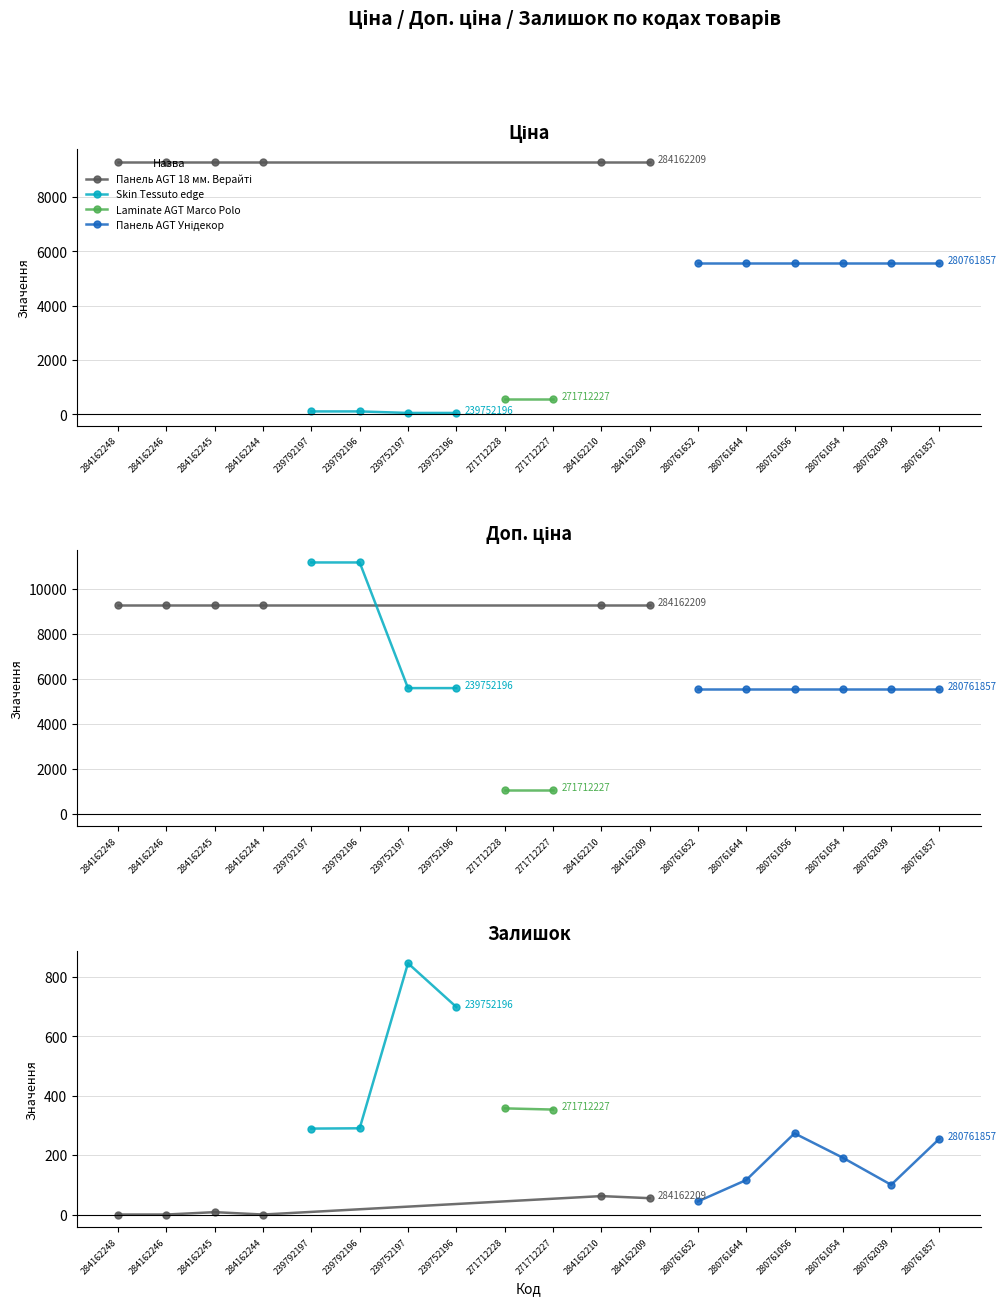

Is the value of Доп. ціна at 280761056 greater than the value of Залишок at 284162244?

Yes